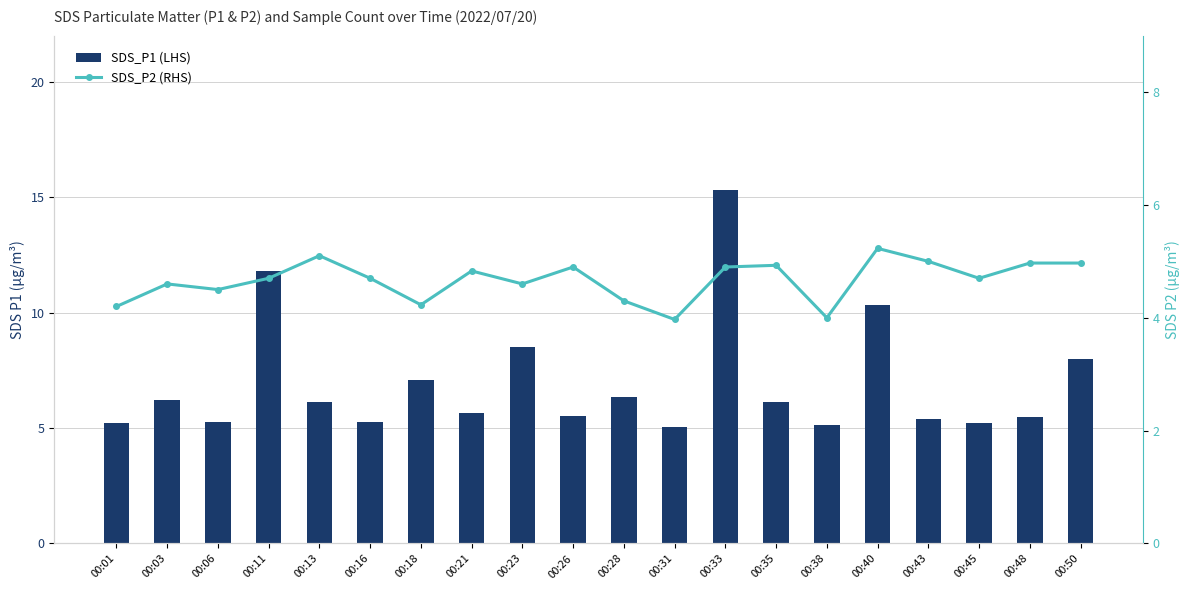

How many data points in SDS_P2 (RHS) are above 4?

18